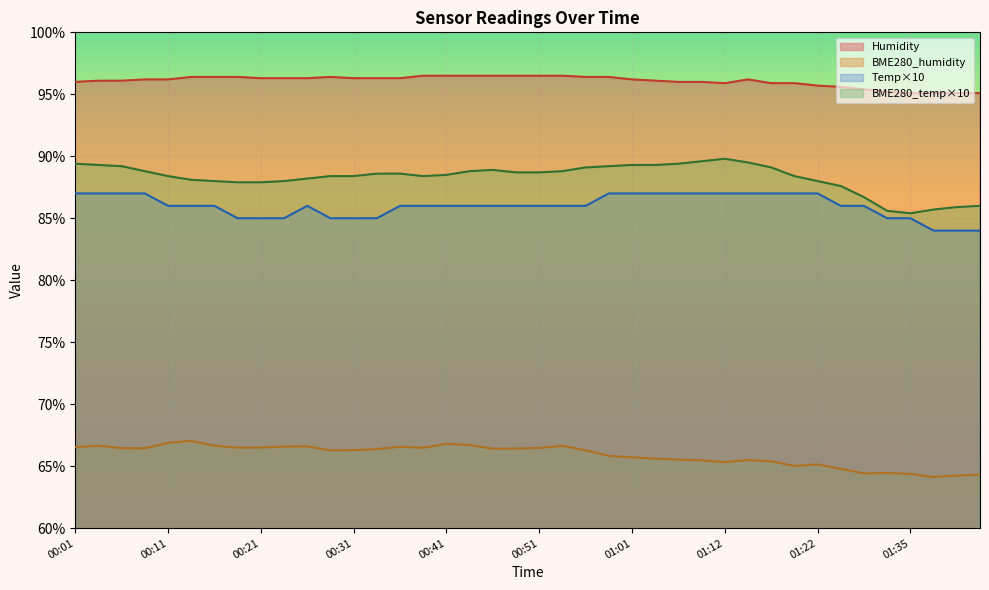

At which label is BME280_humidity closest to 65?

01:19